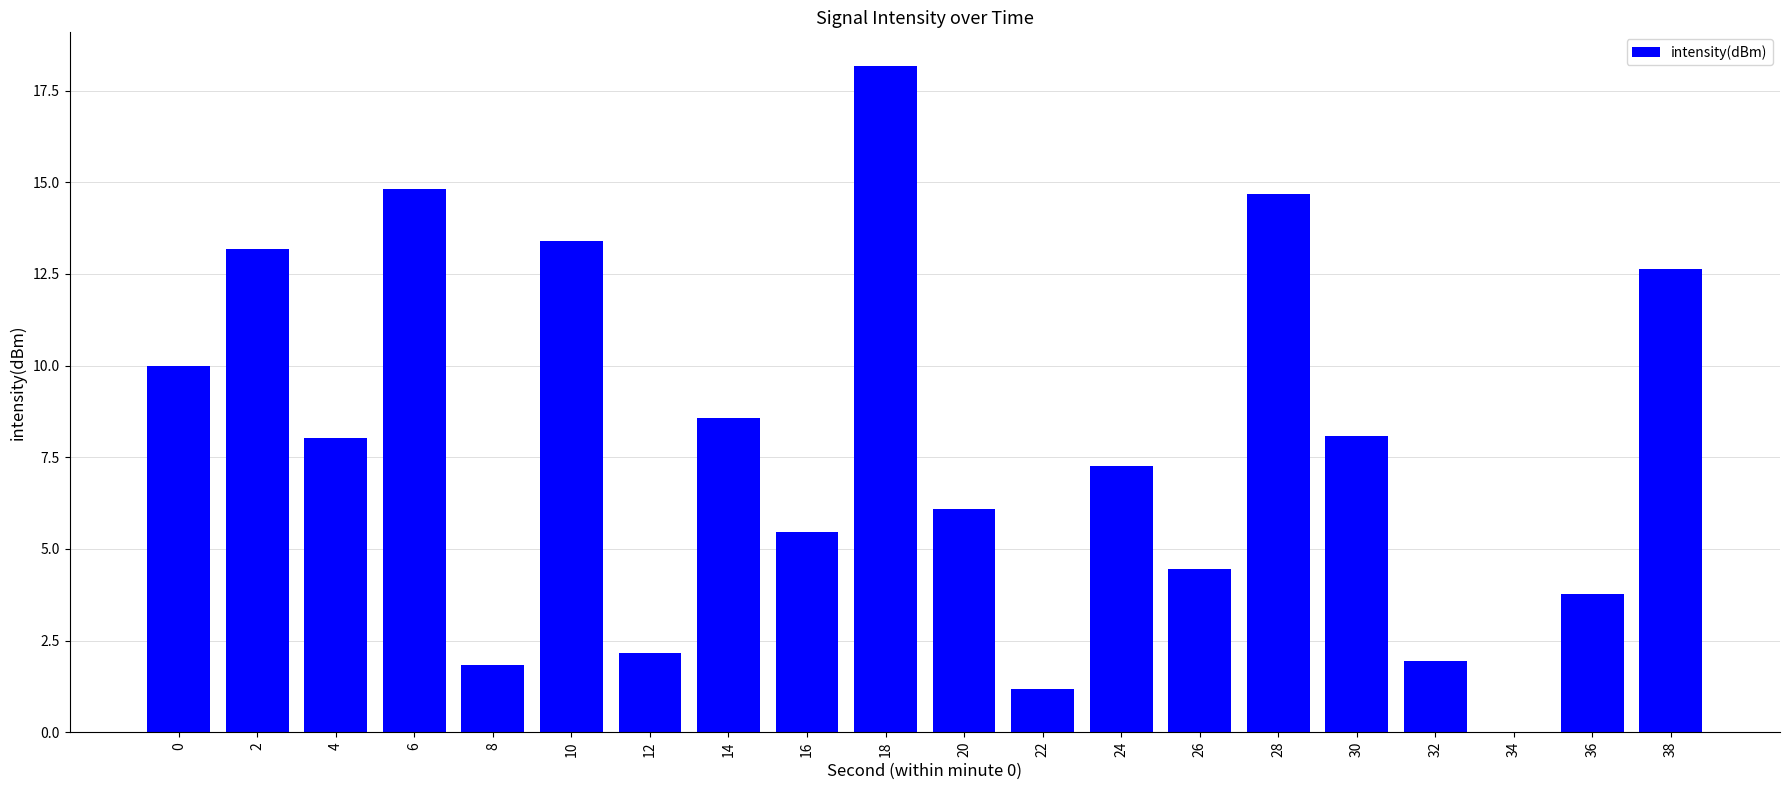

What is the change in value from 14 to 20?

-2.5